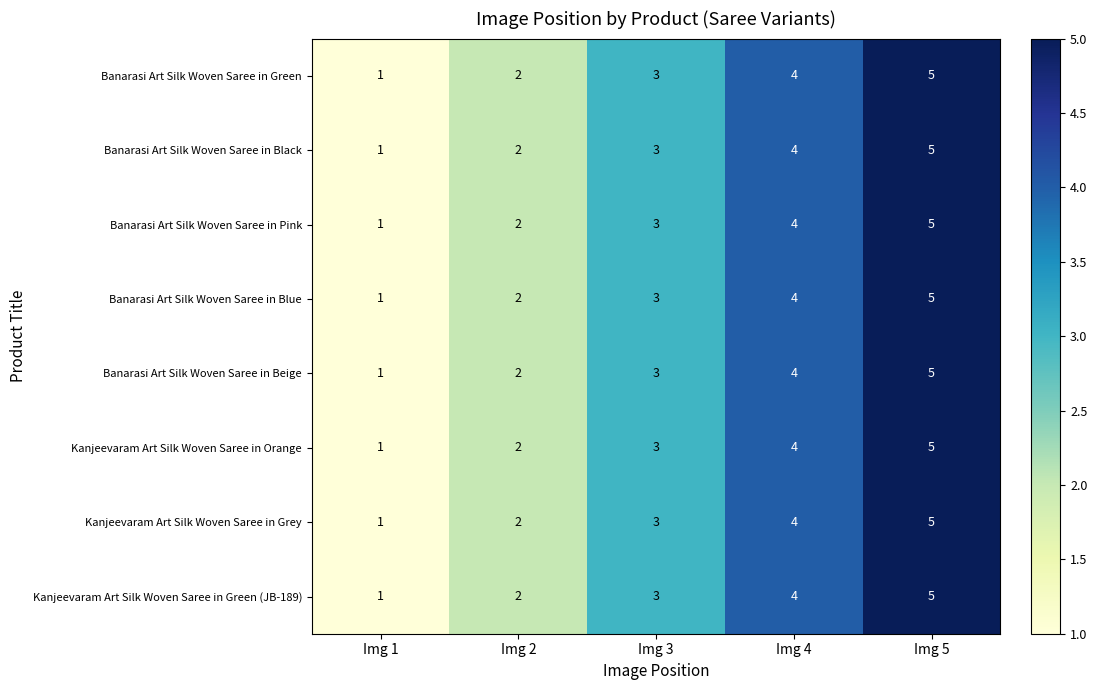

List the labels in order of Kanjeevaram Art Silk Woven Saree in Grey value, largest first.

Img 5, Img 4, Img 3, Img 2, Img 1